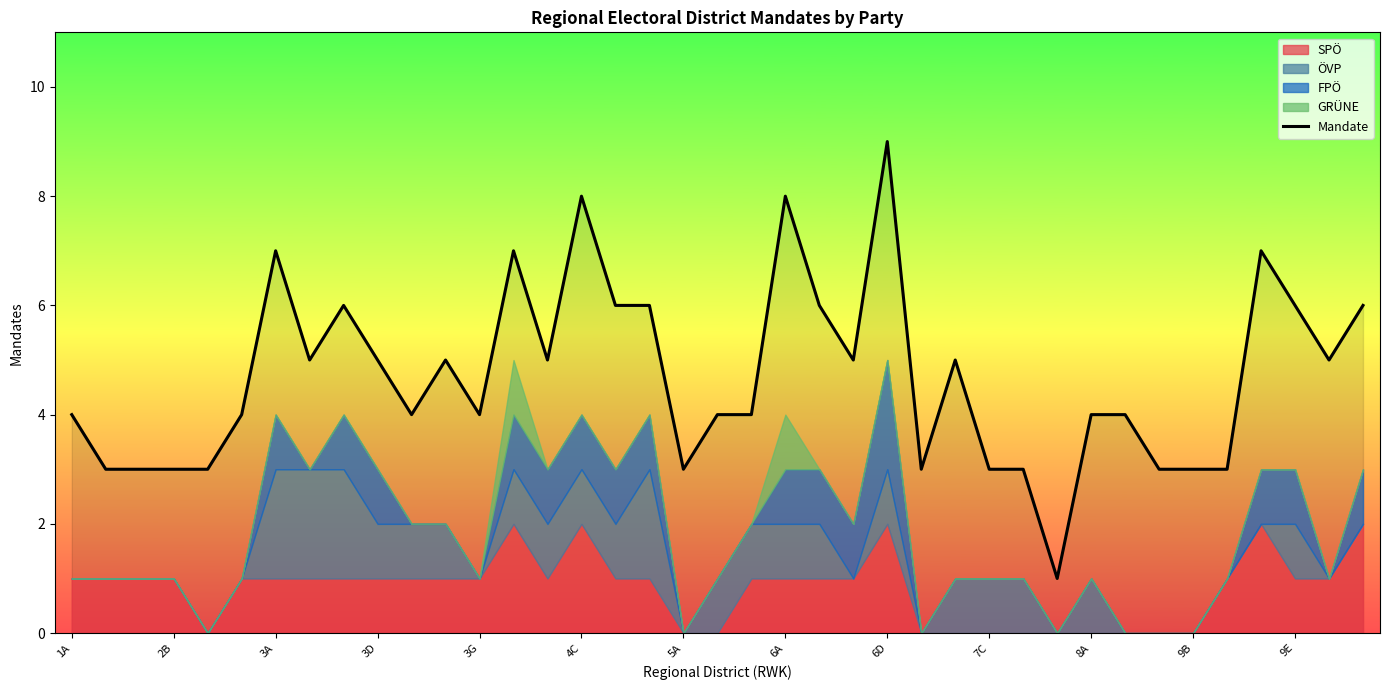

The value of Mandate at 3A is 7. True or false?

True